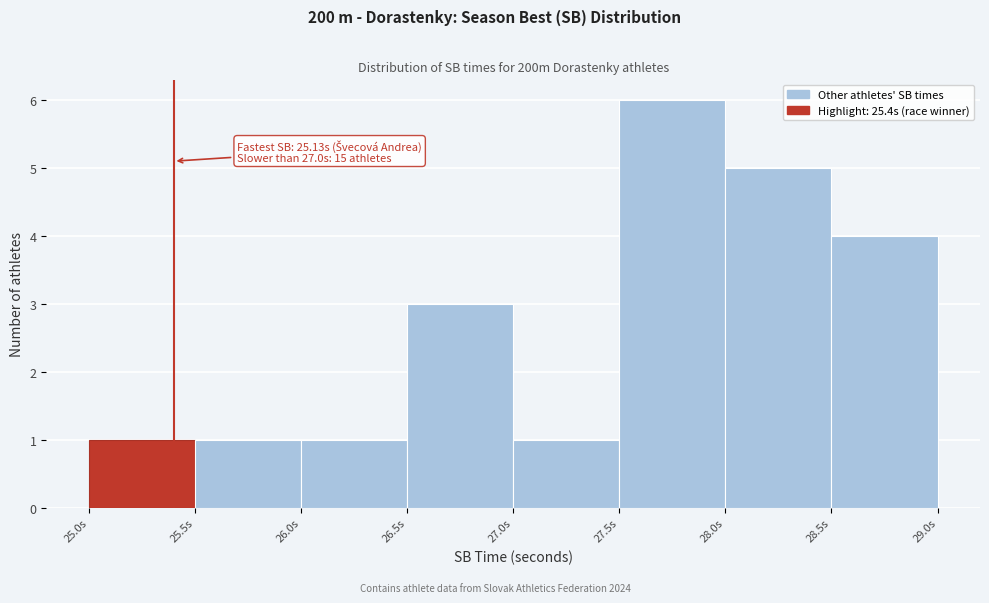

Over which range of the x-axis is the bar tallest?

27.5 to 28.0